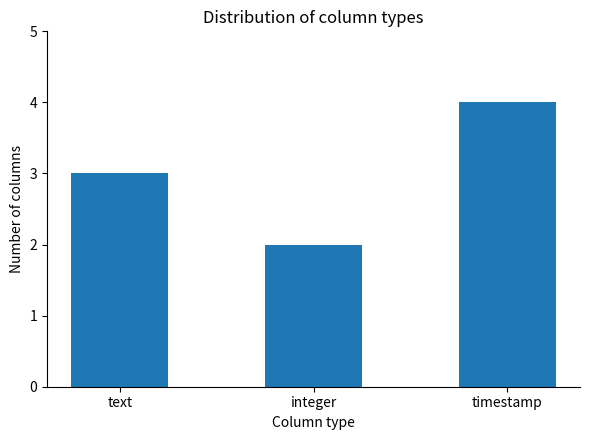

Is it true that the value at timestamp is 6?

False